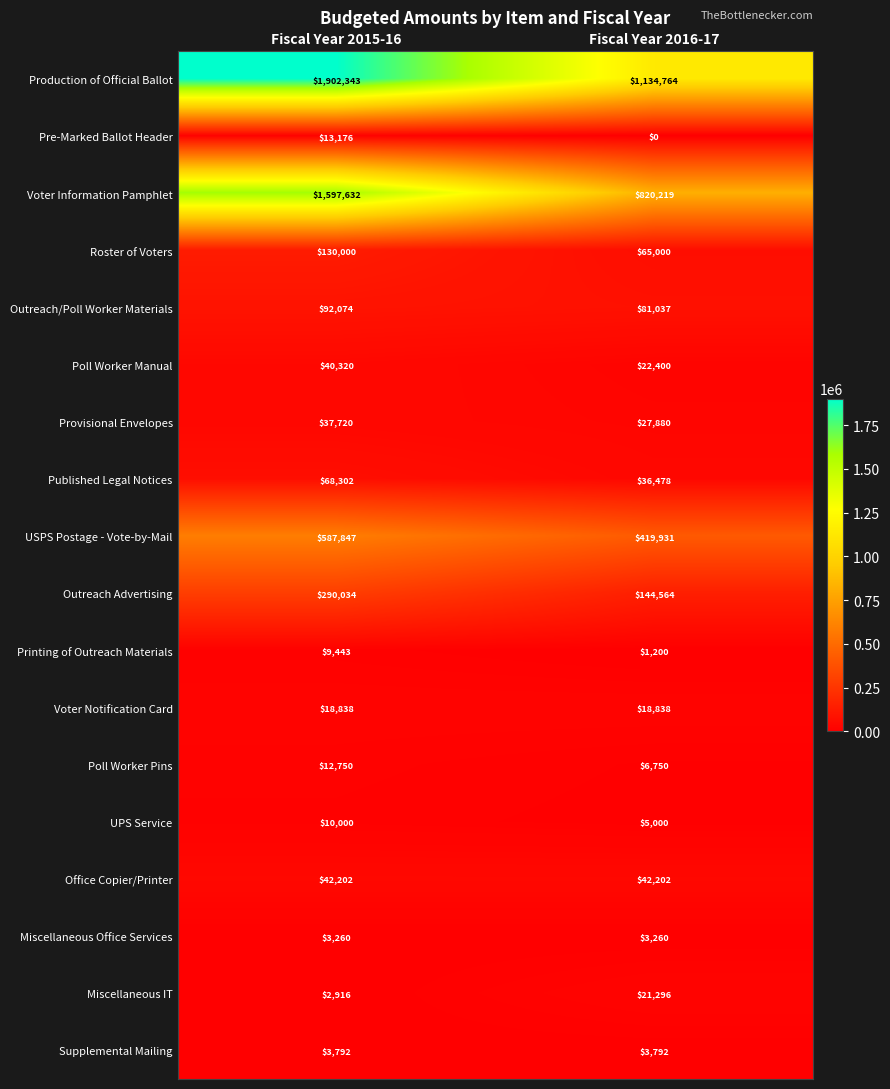

What is the sum of all Poll Worker Pins values?

19500